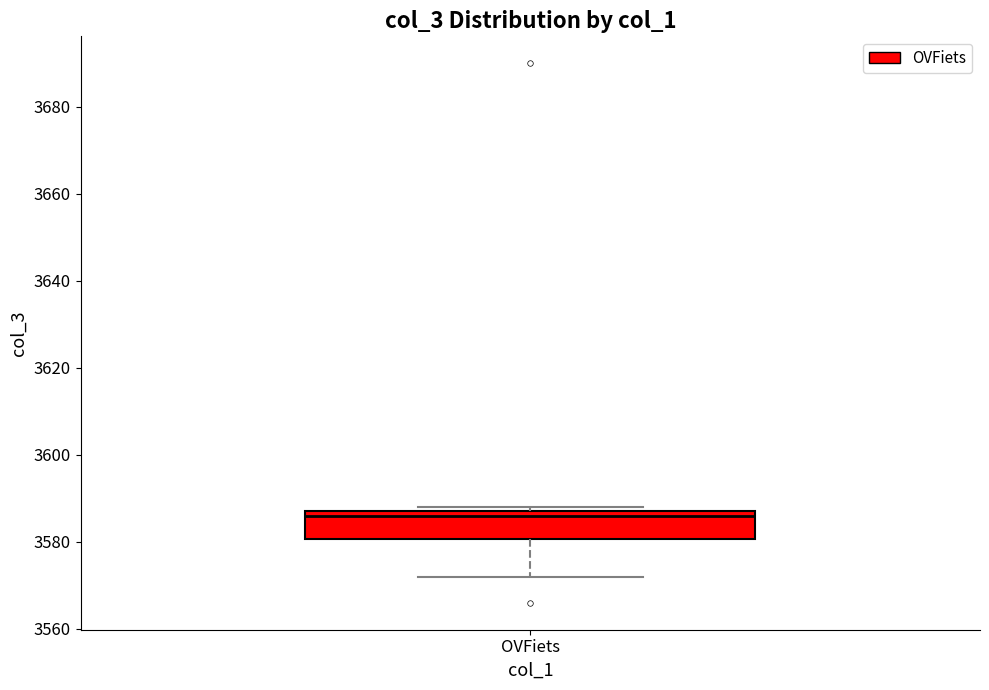

Where does the lower whisker of the box for OVFiets end on the y-axis? The values are not printed on the chart, so give them approximately, as read against the axis.

3572